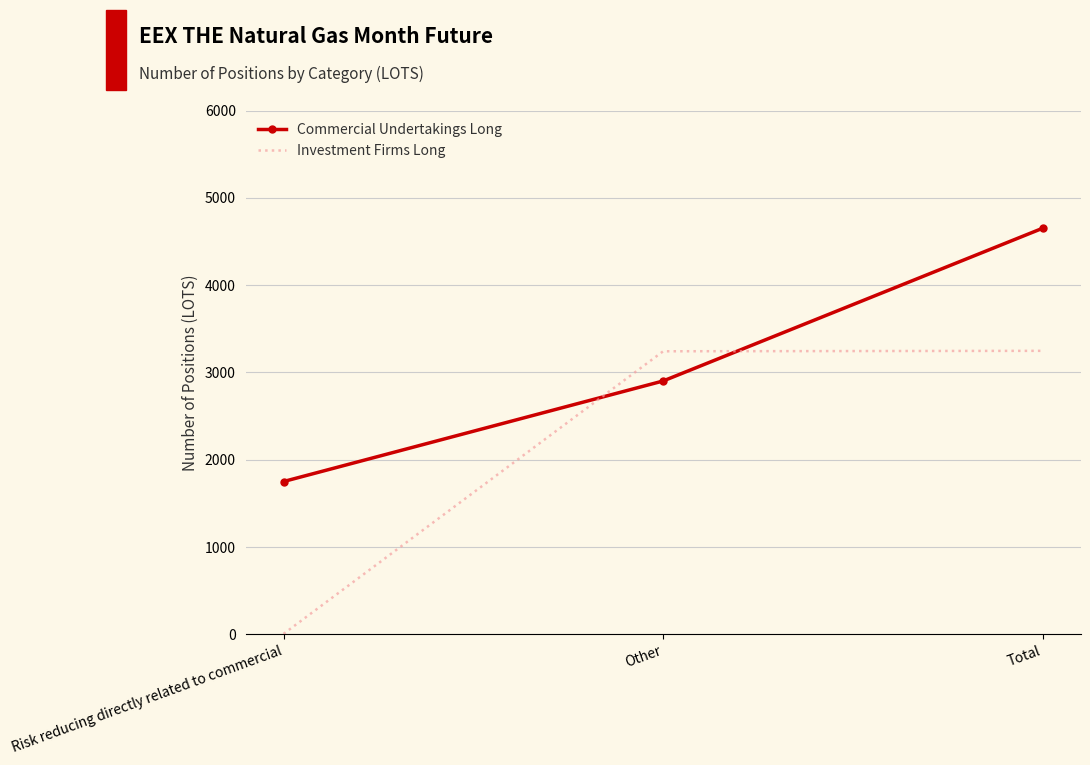

What is the spread (max minus min) of values at Other?

340.0